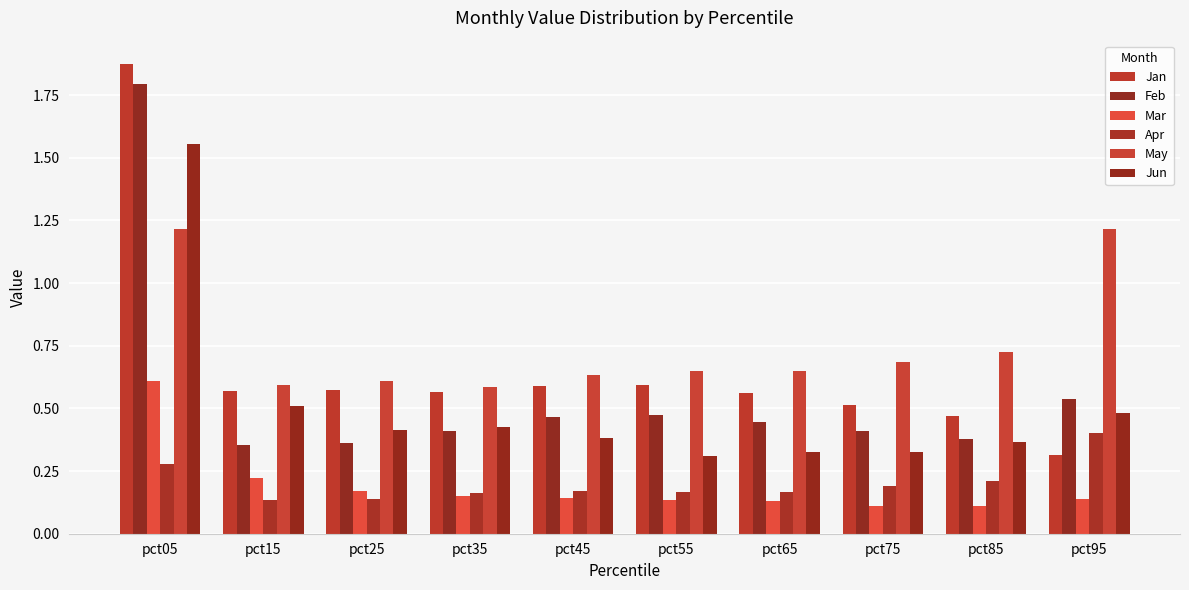

How many bars are there in total?

60